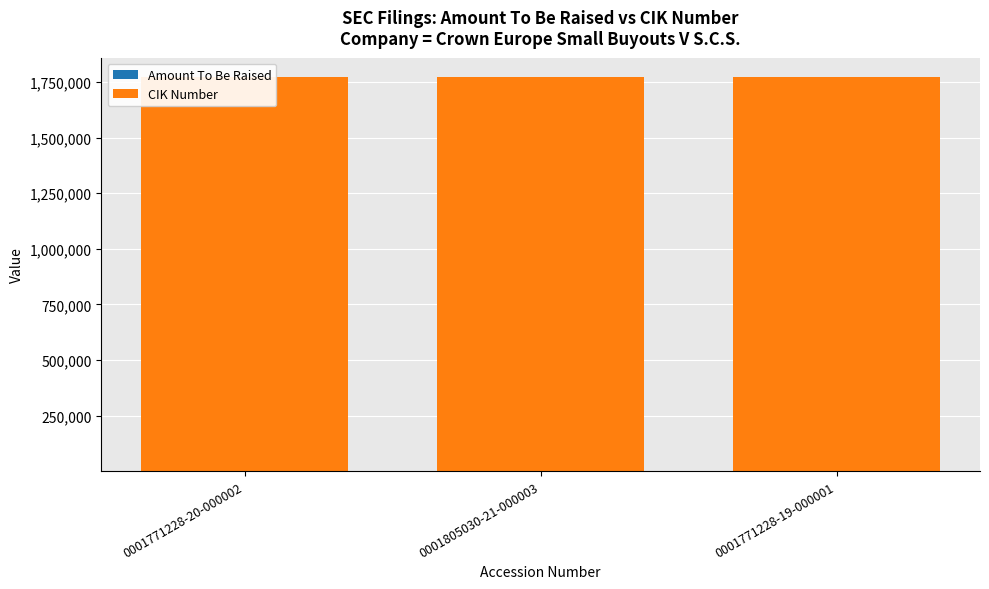

What are all the series names shown in the legend?

Amount To Be Raised, CIK Number